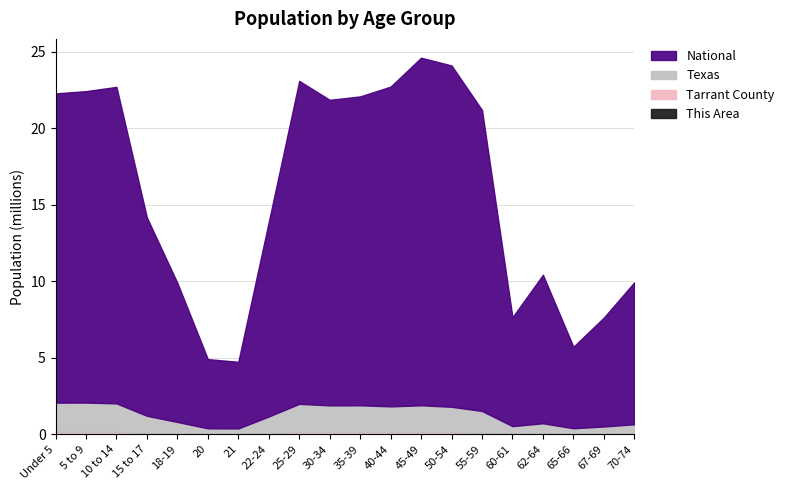

How many data points does each series have?

20